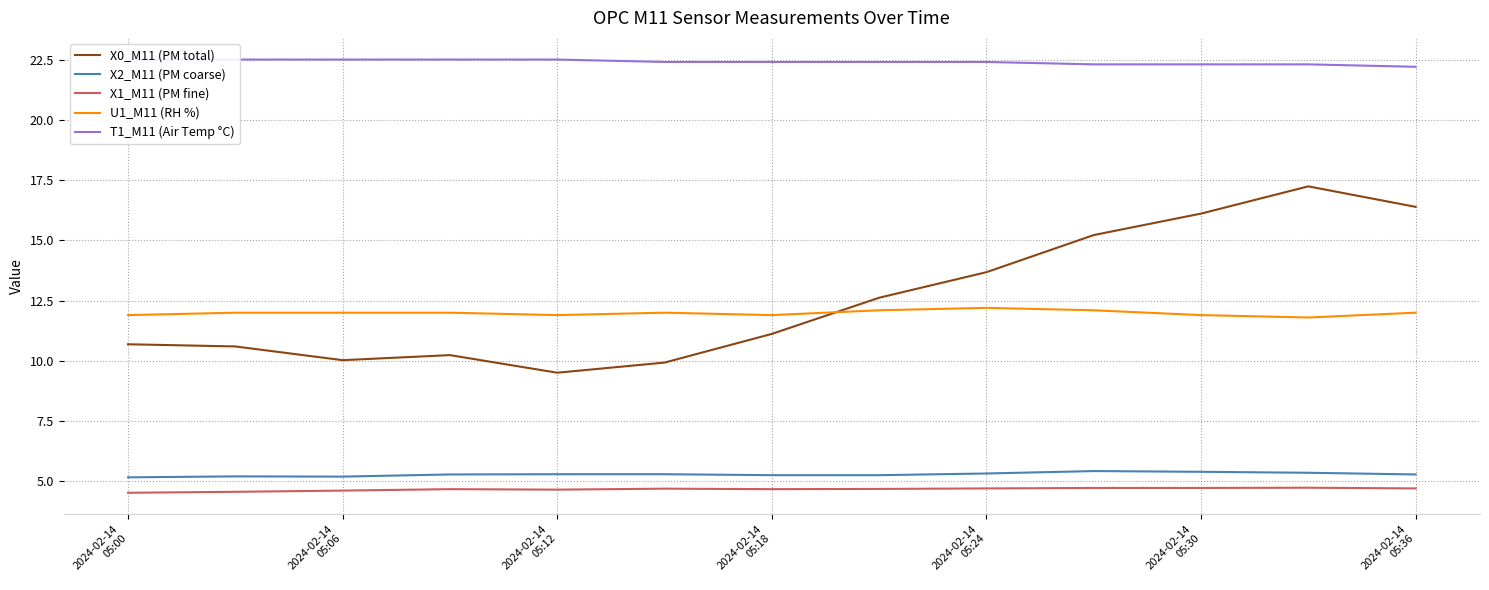

What is the average value of the X2_M11 (PM coarse) series?

5.3